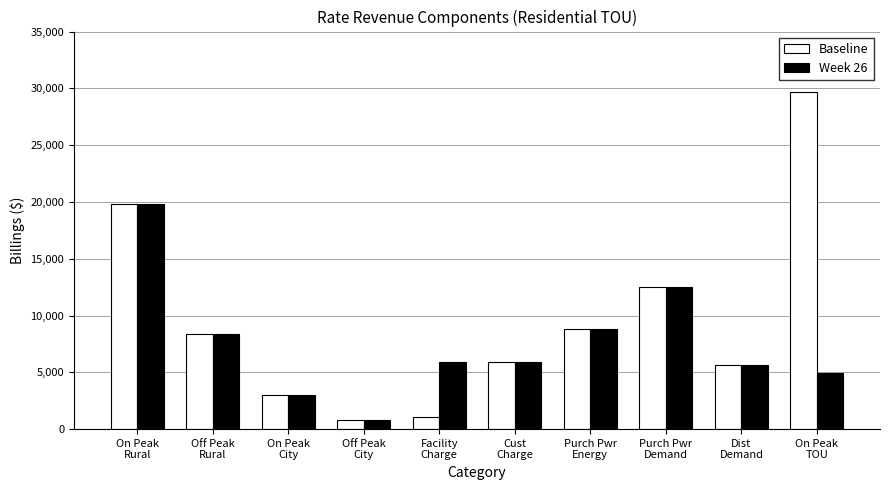

At which category is the sum across all series the highest?

On Peak
Rural